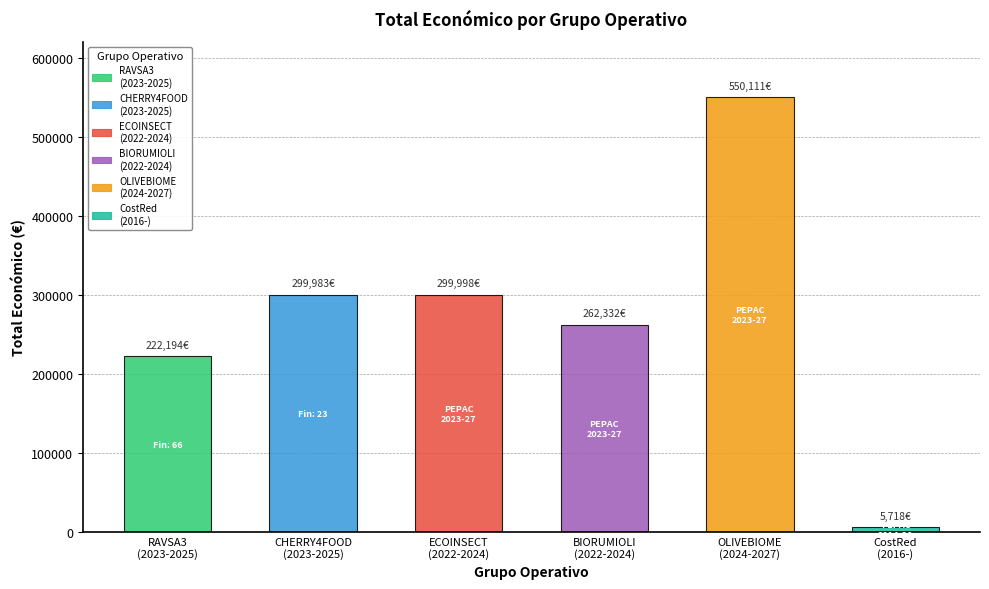

What is the difference between the maximum and minimum values?

544393